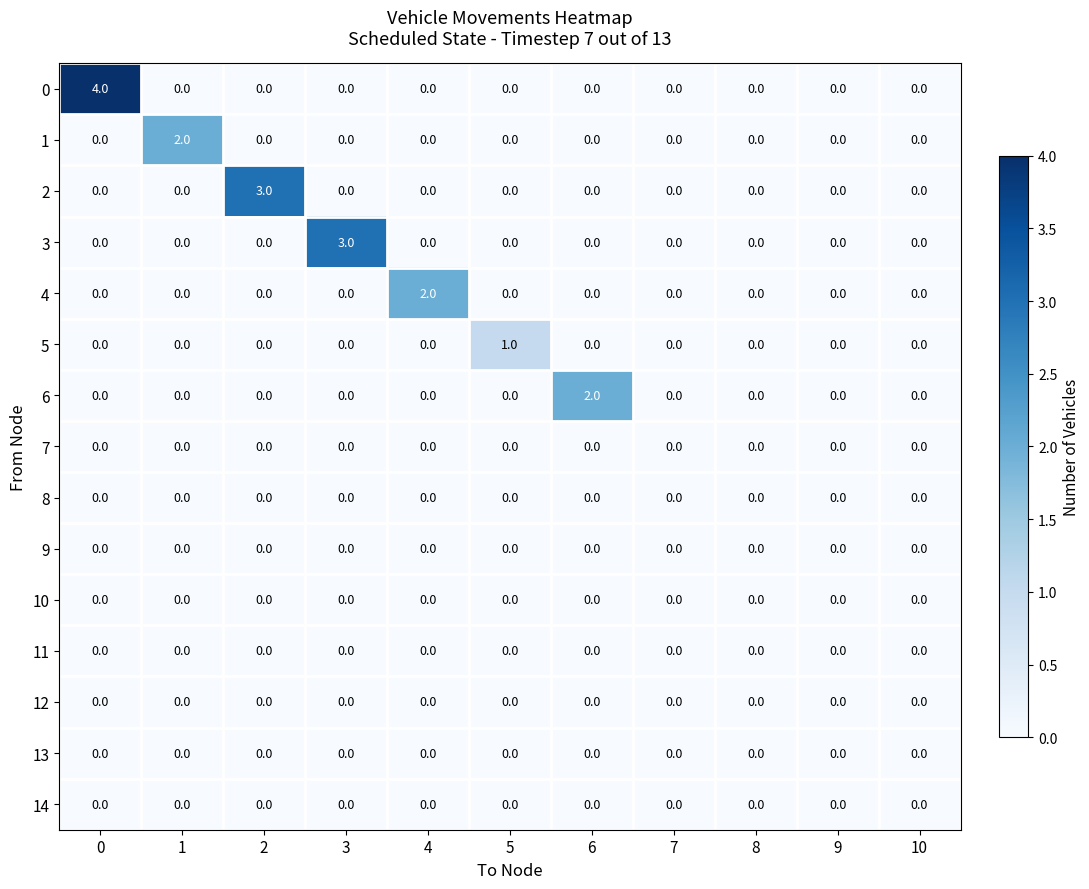

What is the greatest value displayed?

4